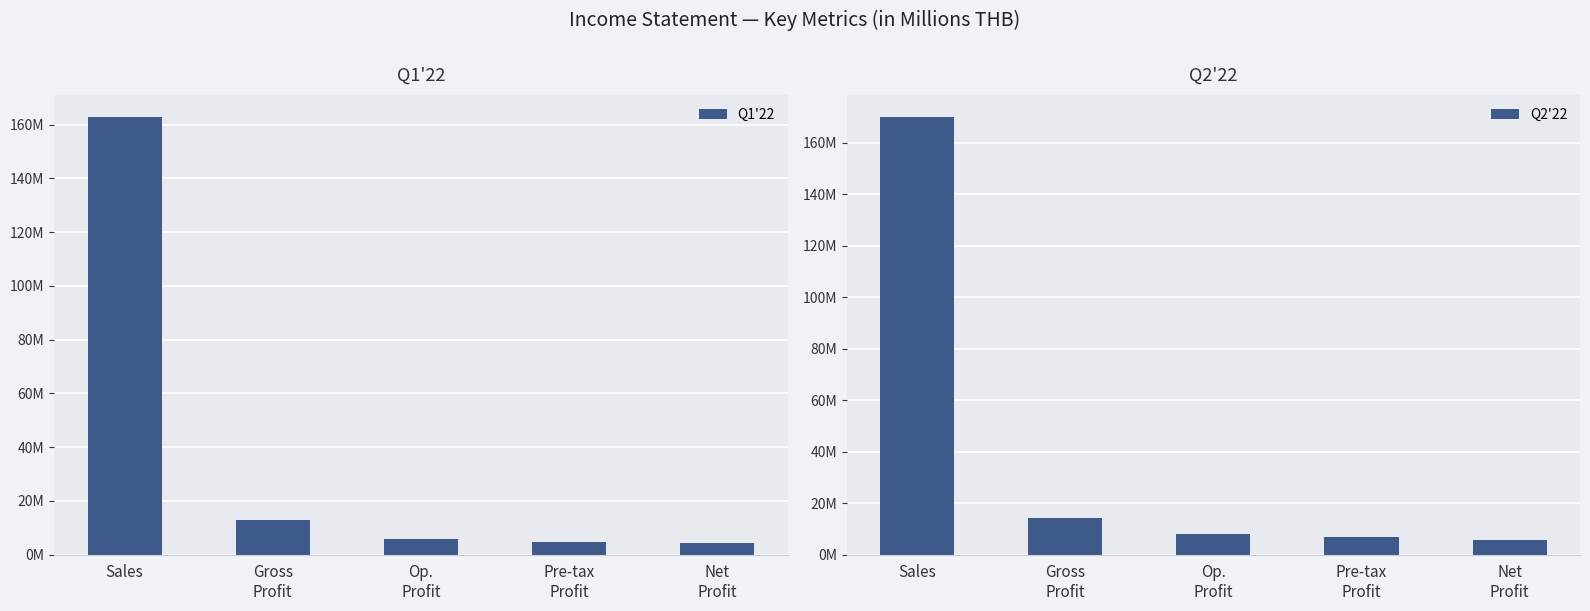

At which label is Q1'22 closest to 83?

Gross
Profit